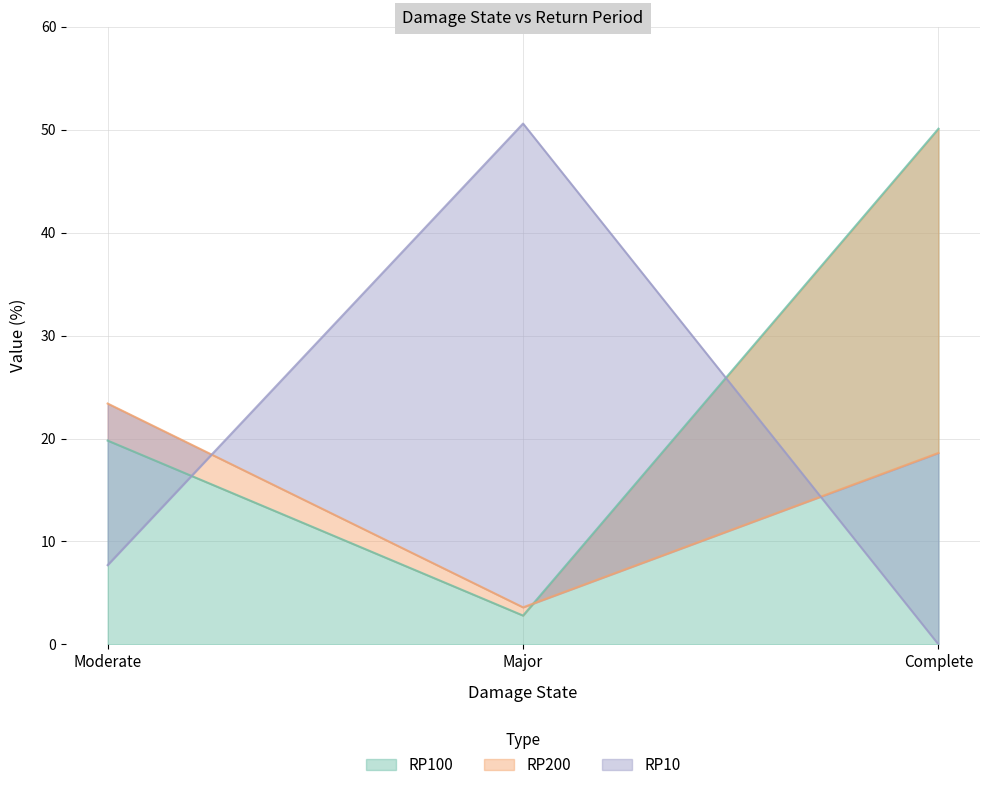

At which label does RP100 reach its minimum?

Major